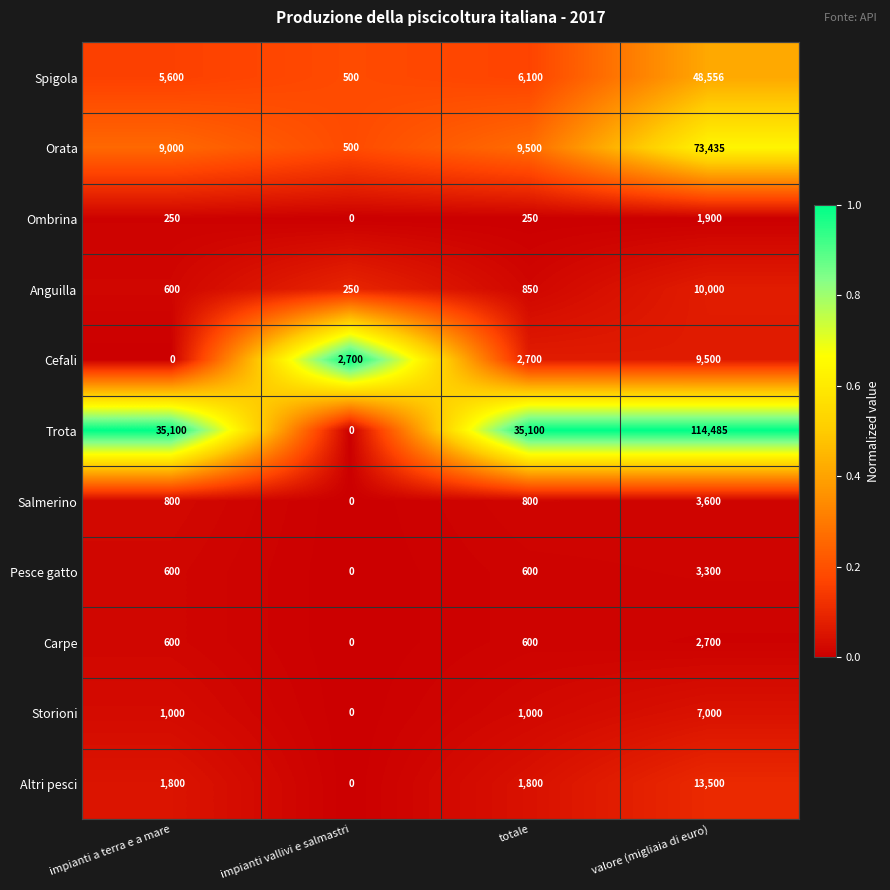

At how many categories does at least one series exceed 0?

4